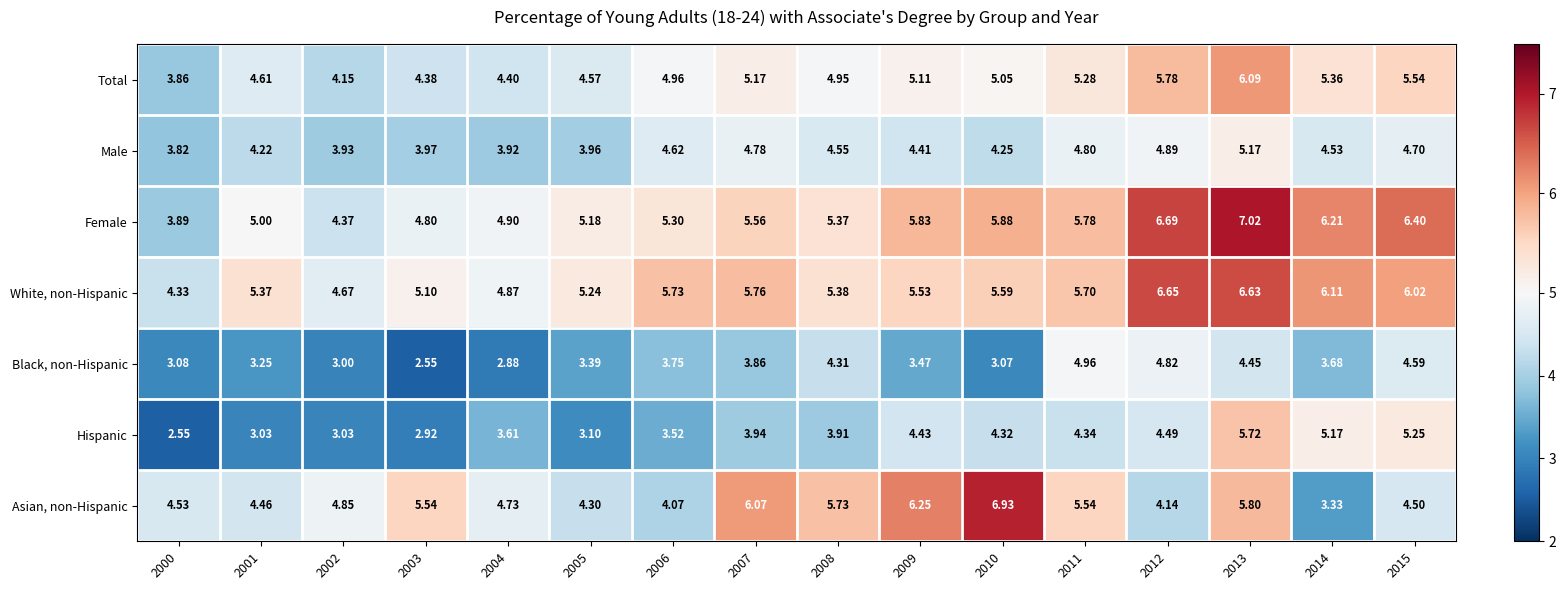

Rank the series by their maximum value, from highest to lowest.

Female, Asian, non-Hispanic, White, non-Hispanic, Total, Hispanic, Male, Black, non-Hispanic